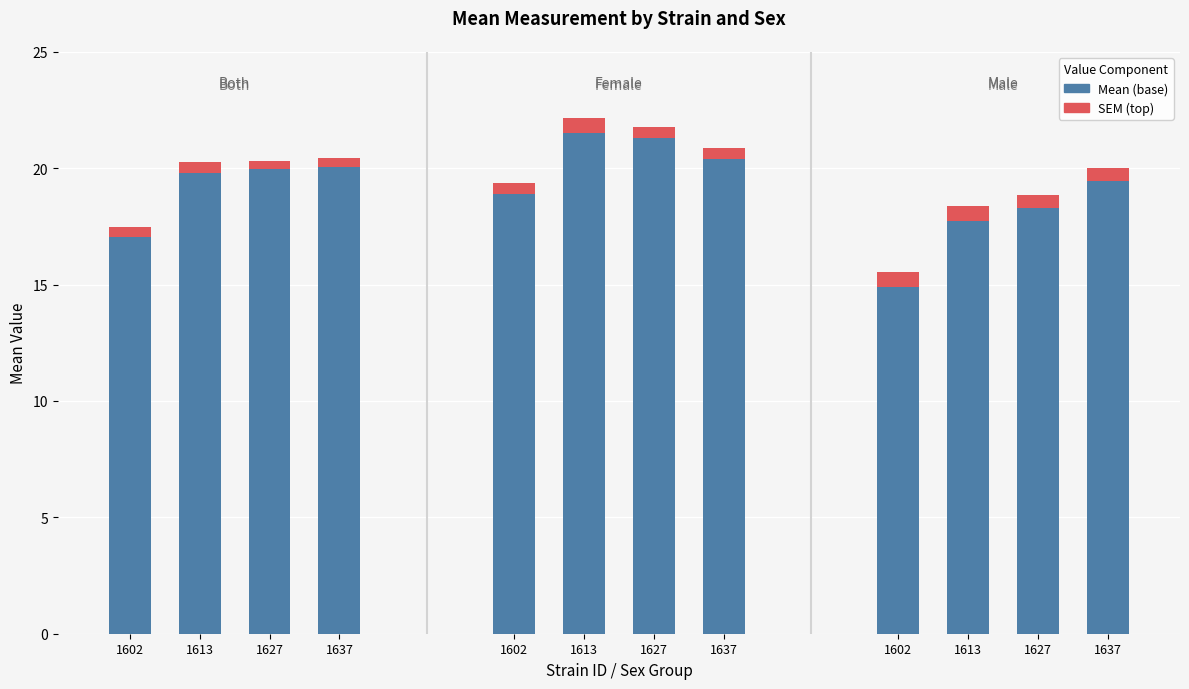

True or false: SEM (top) has a value of 0.4 at 1602.

True